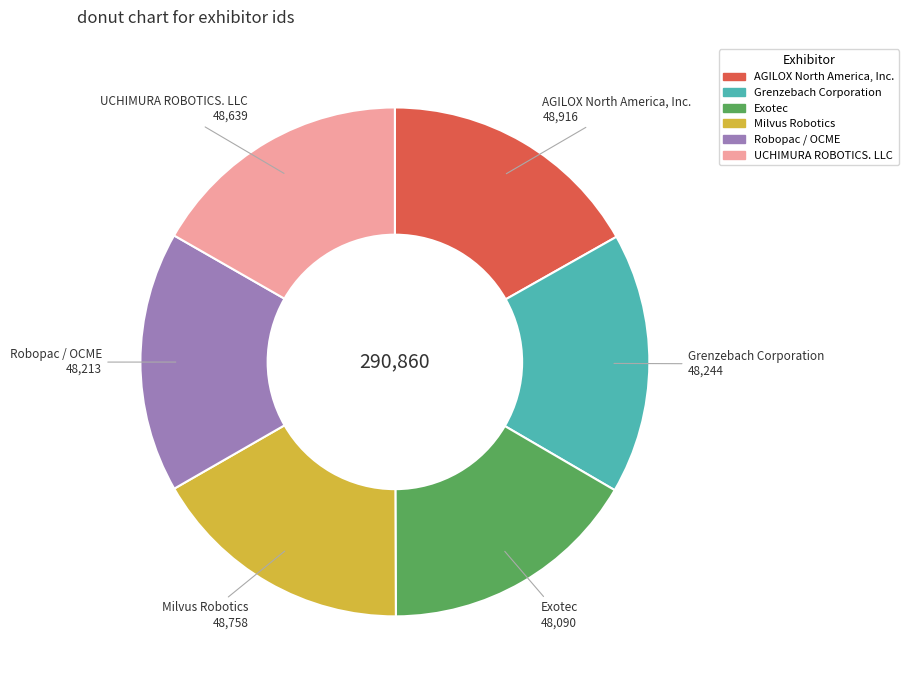

Approximately how many times larger is the value at Exotec compared to AGILOX North America, Inc.?

1.0